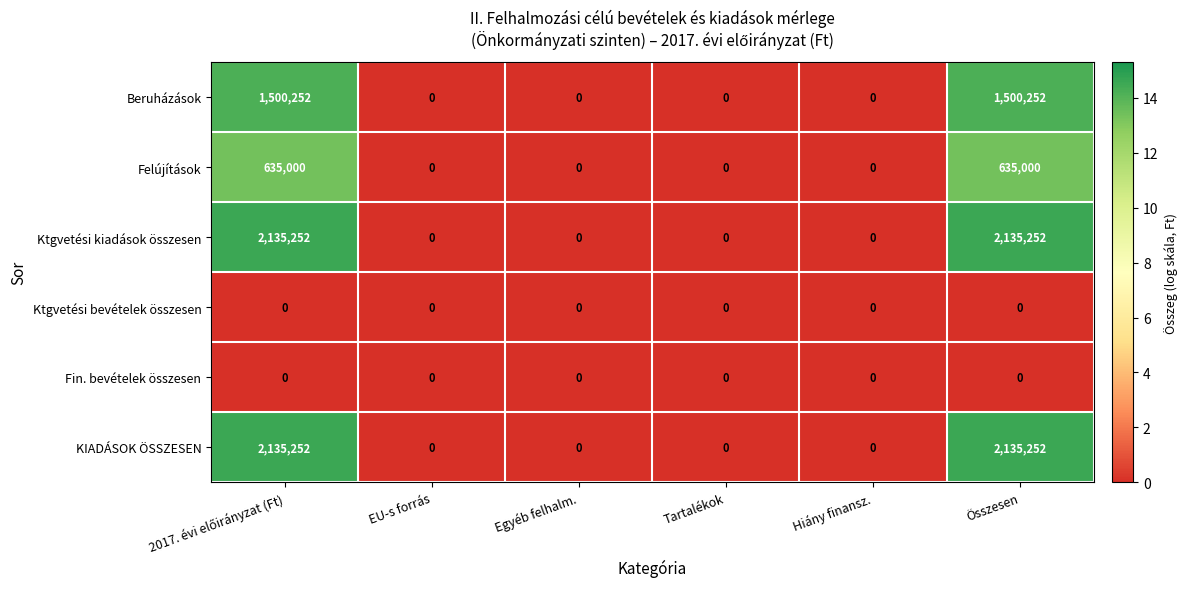

What is the difference between the maximum and minimum values in the KIADÁSOK ÖSSZESEN series?

2135252